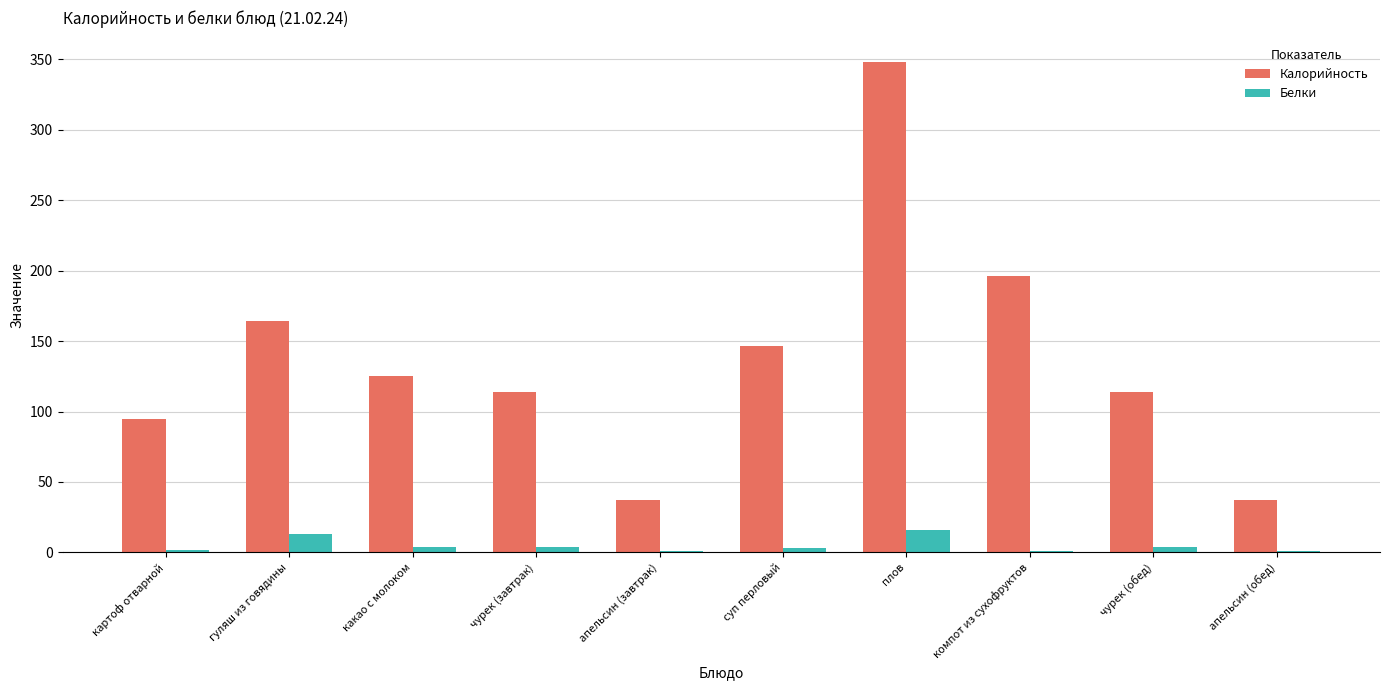

At which category is the sum across all series the highest?

плов